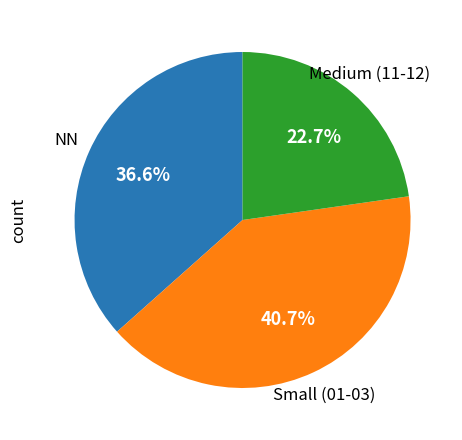

Is there any slice that represents more than half of the pie?

No